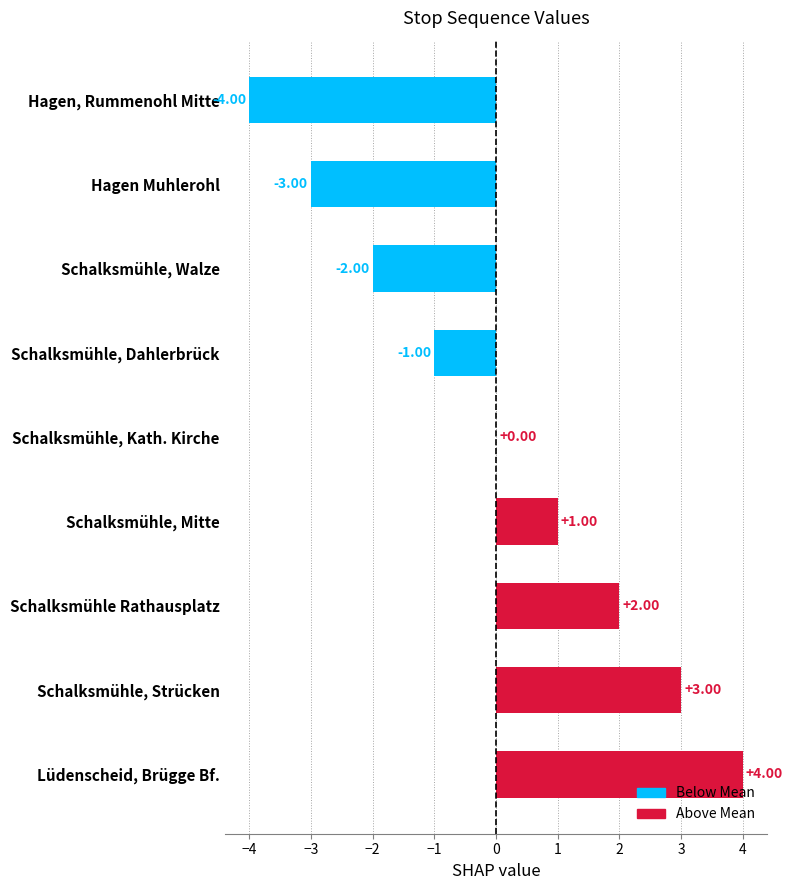

At which category does the chart reach its peak across all series?

Lüdenscheid, Brügge Bf.